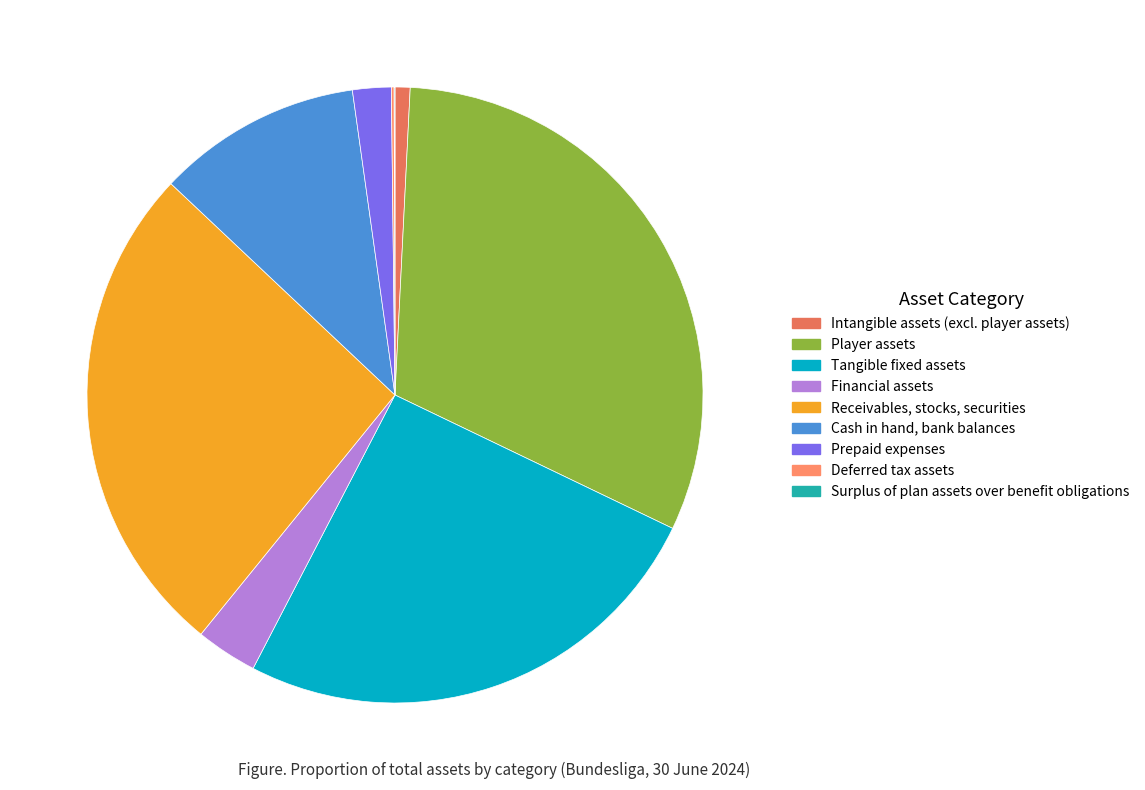

Is the sum of Receivables, stocks, securities and Cash in hand, bank balances greater than half?

No